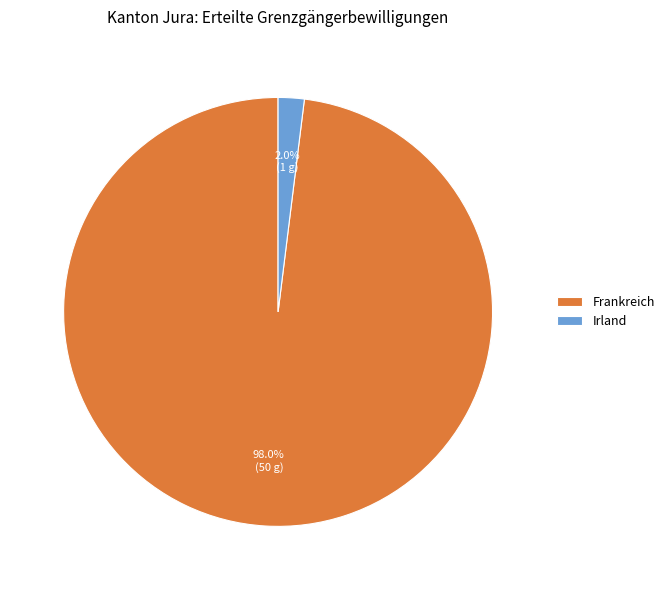

Which slice is the largest?

Frankreich